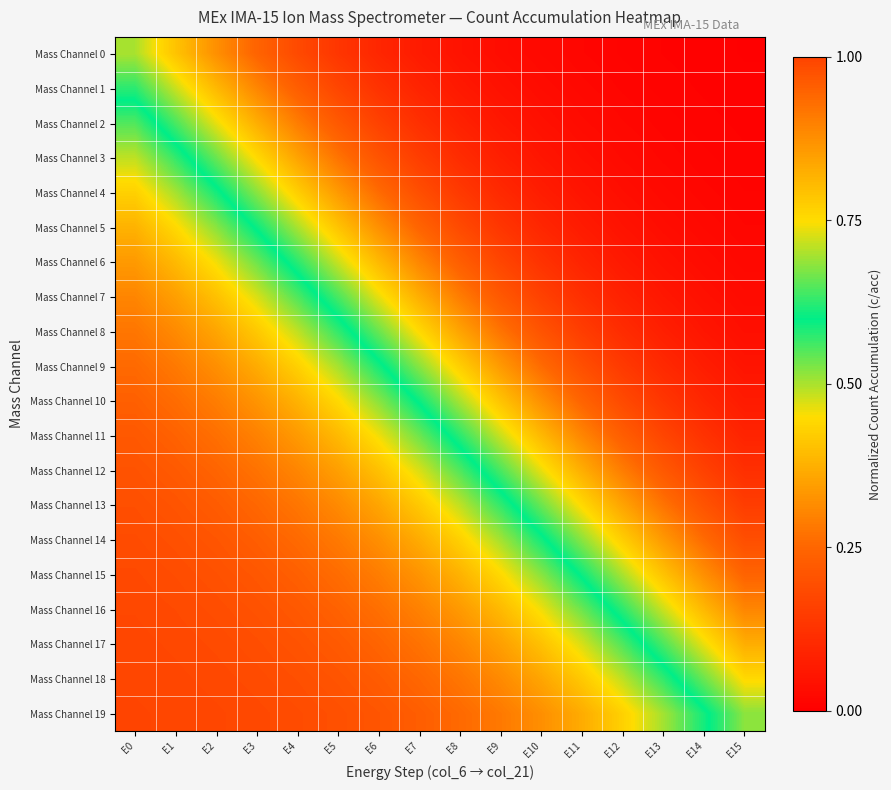

Between E12 and E13, which series saw the biggest shift?

Mass Channel 16